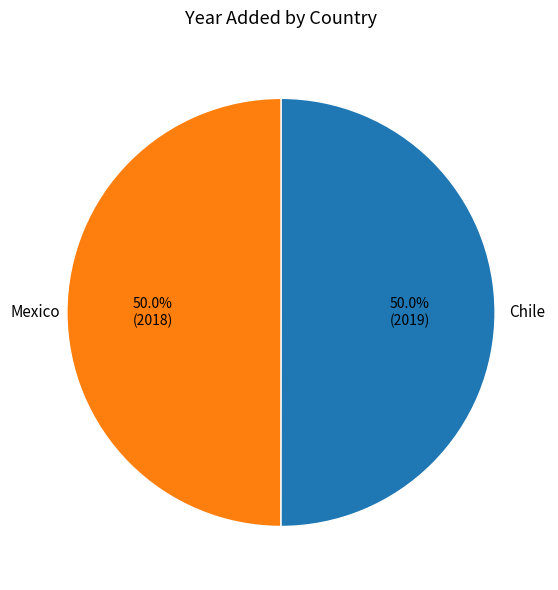

How many segments does this pie chart have?

2